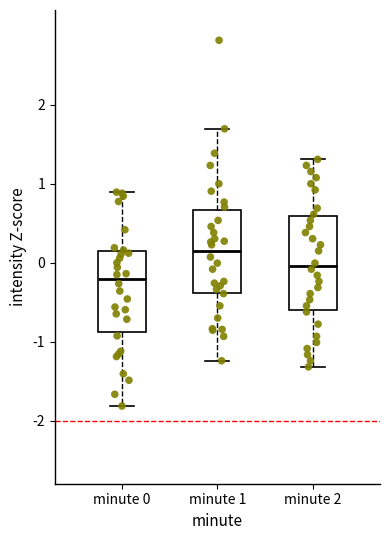

Reading left to right, read every box against the y-axis: the position of its median line, the range the box covers, and the ends of its whiskers. The values are not printed on the chart, so give them approximately, as read against the axis.

minute 0: median -0.2, box -0.9 to 0.1, whiskers -1.8 to 0.9
minute 1: median 0.1, box -0.4 to 0.7, whiskers -1.2 to 1.7
minute 2: median 0.0, box -0.6 to 0.6, whiskers -1.3 to 1.3